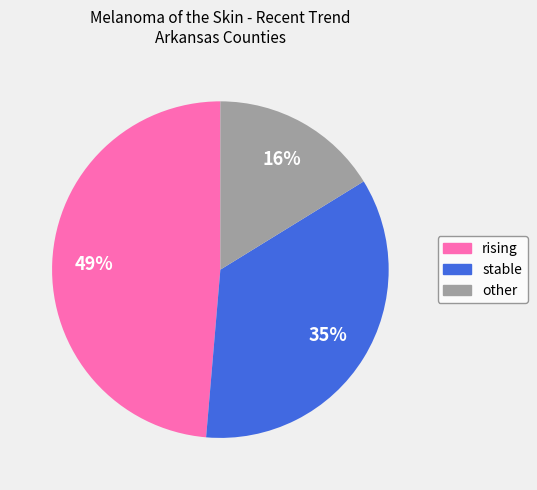

Does rising represent more than half of the total?

No